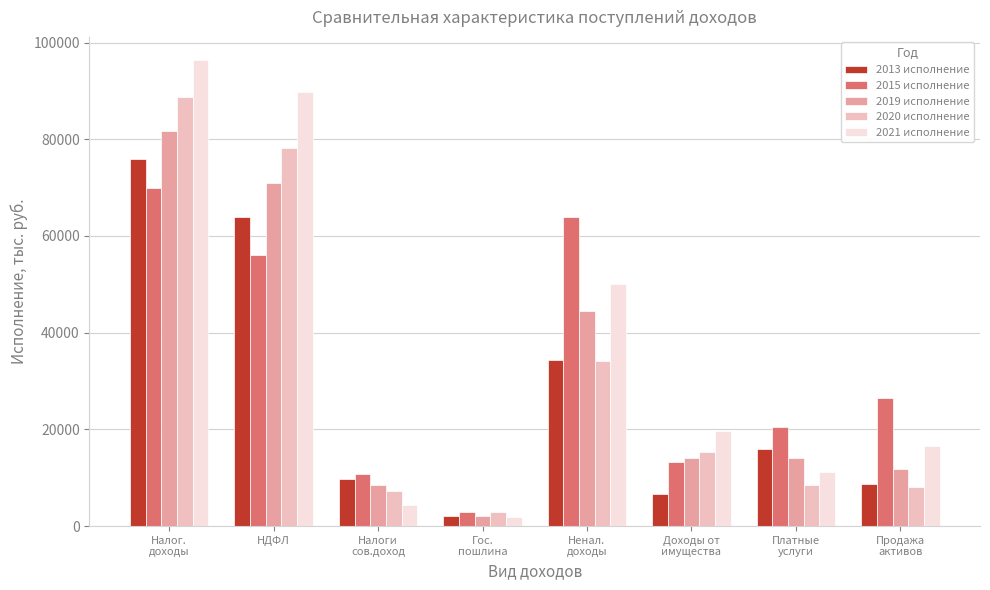

What position from the left is Налог.
доходы?

1